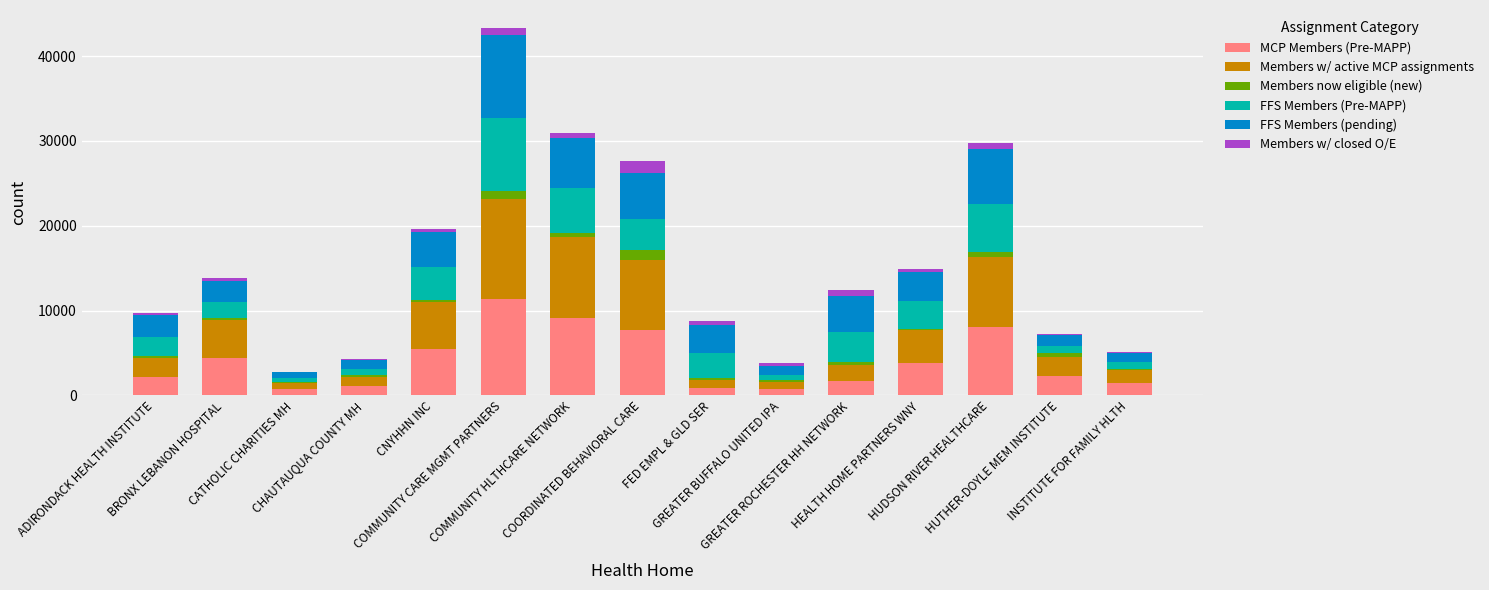

The value of MCP Members (Pre-MAPP) at COMMUNITY HLTHCARE NETWORK is 13962. True or false?

False